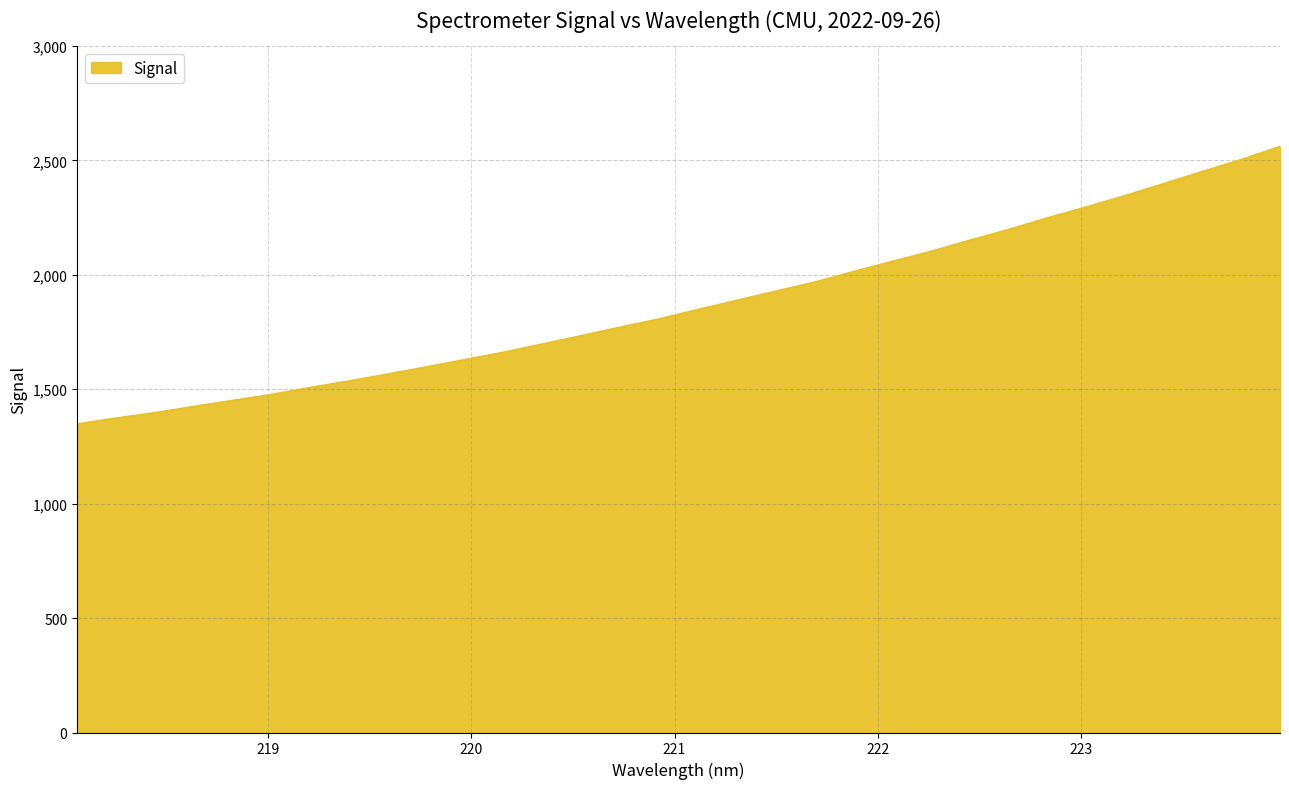

What is the maximum value shown in the chart?

2561.3